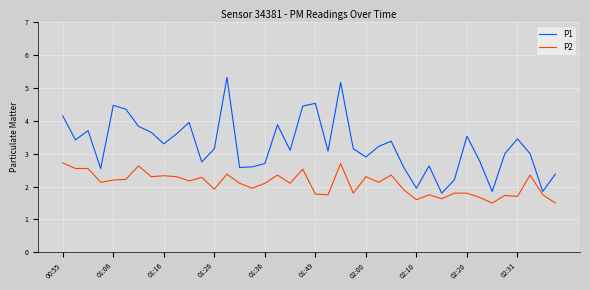

What is the minimum value shown in the chart?

1.5